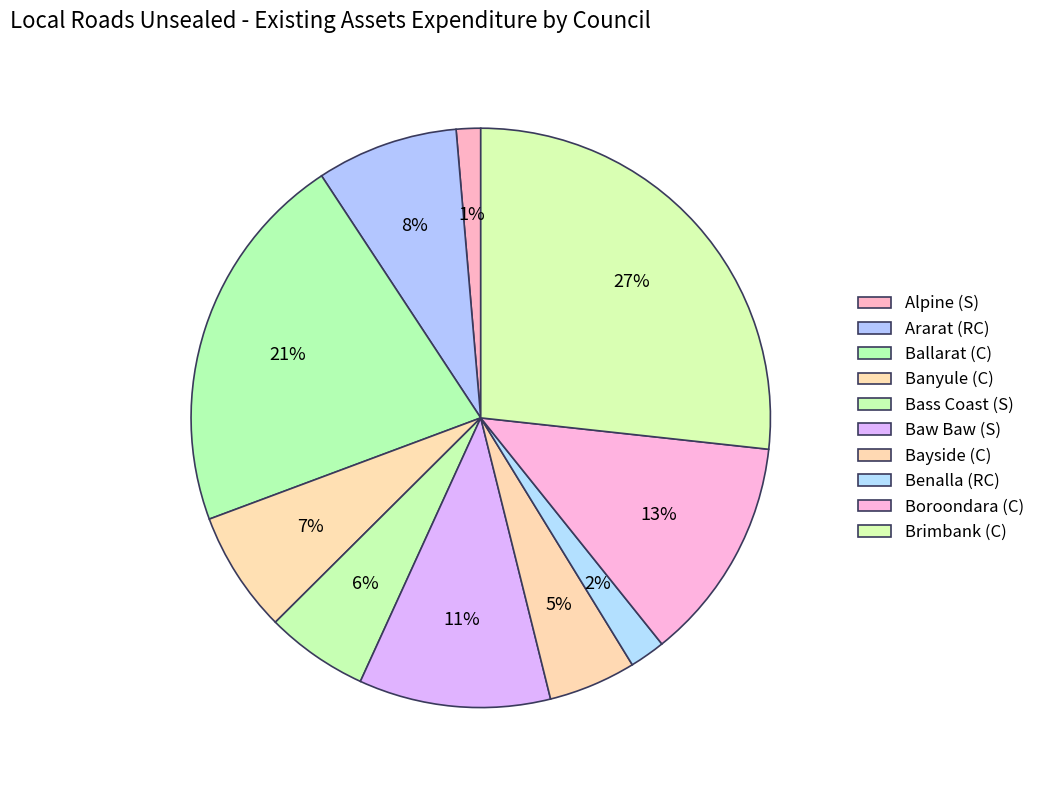

Which slice is the largest?

Brimbank (C)